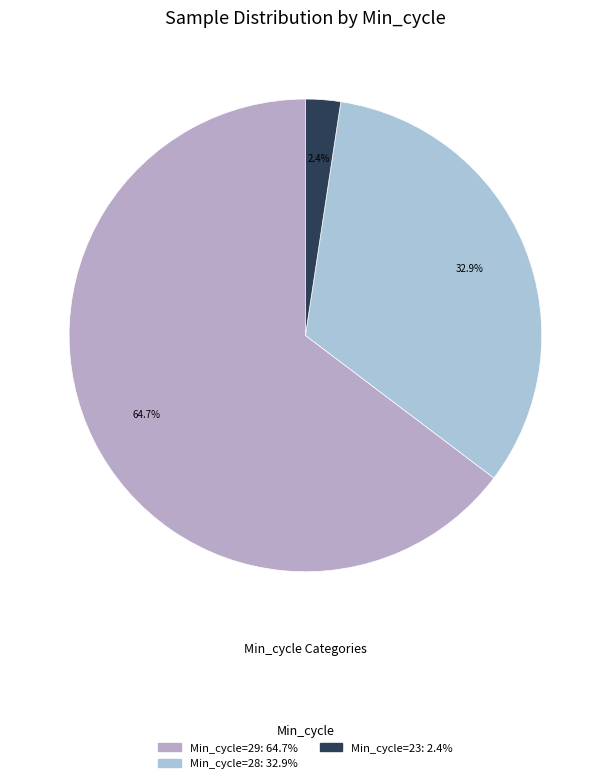

How many slices are in this pie chart?

3